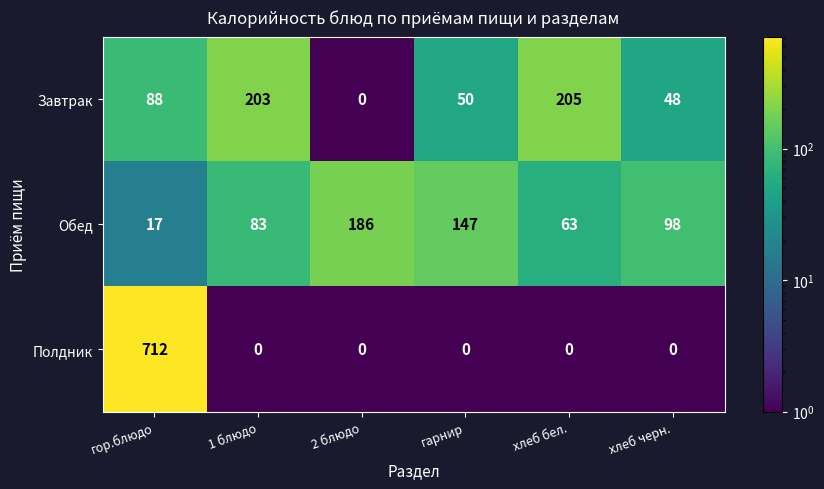

Reading left to right, list all the values displayed in this chart.

Завтрак: 88	203	0	50	205	48
Обед: 17	83	186	147	63	98
Полдник: 712	0	0	0	0	0